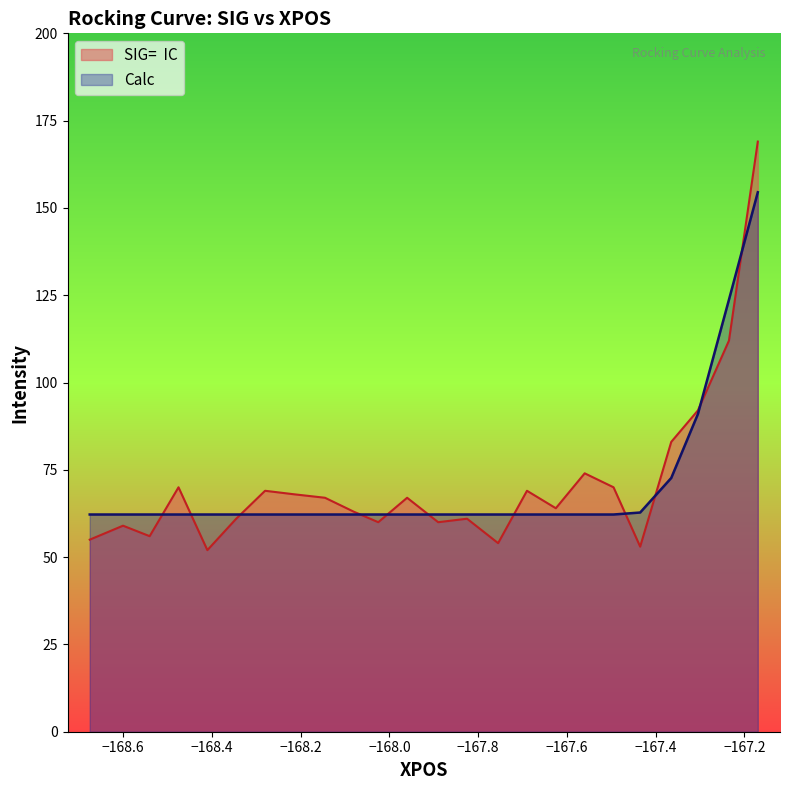

What is the smallest value displayed?

52.0